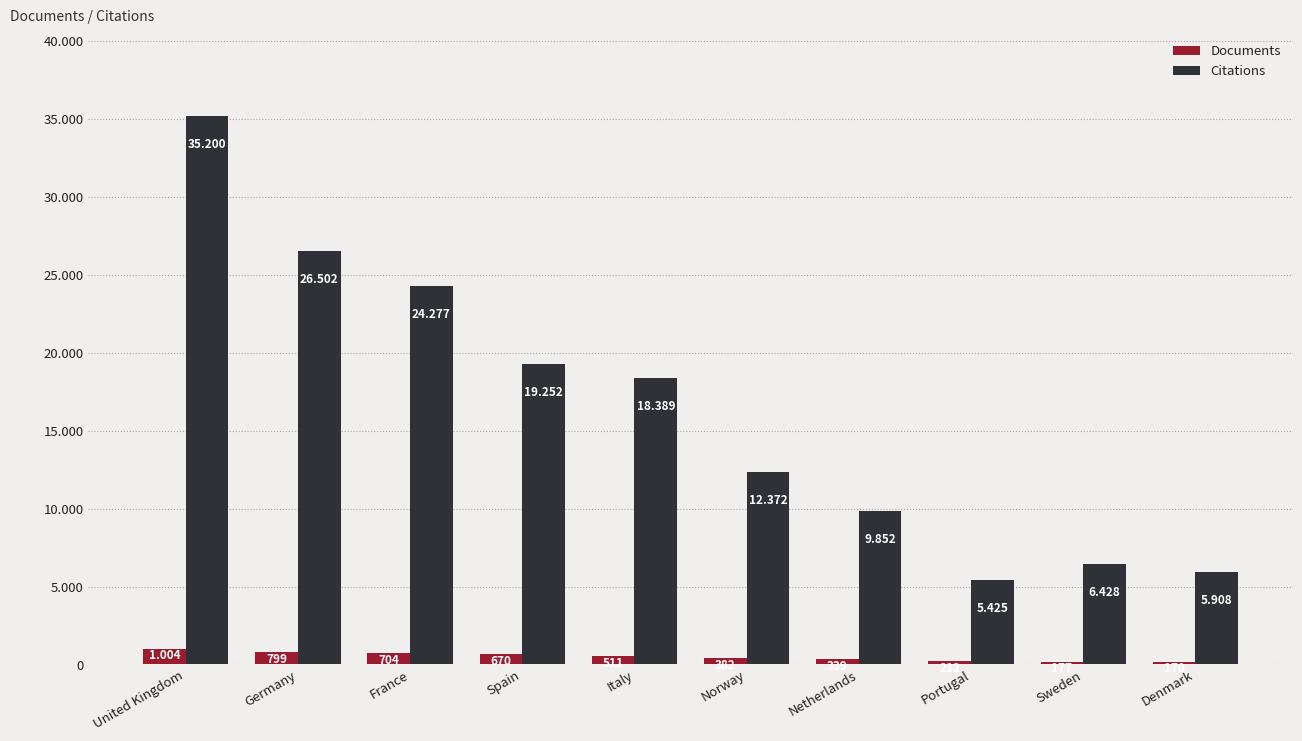

The Documents series shows 185 at Netherlands. True or false?

False